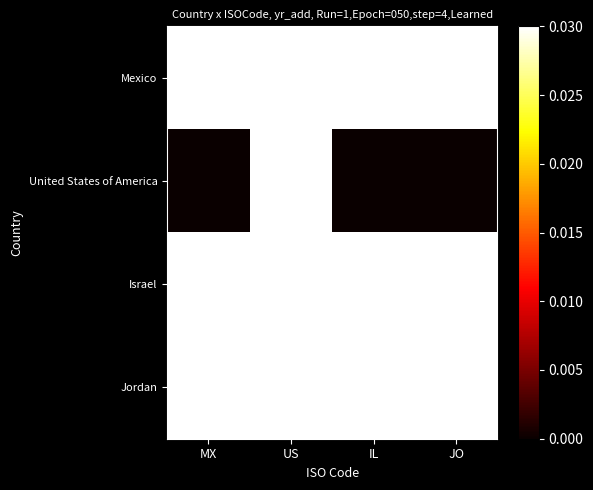

List the series in order of their peak value, highest first.

Mexico, United States of America, Israel, Jordan